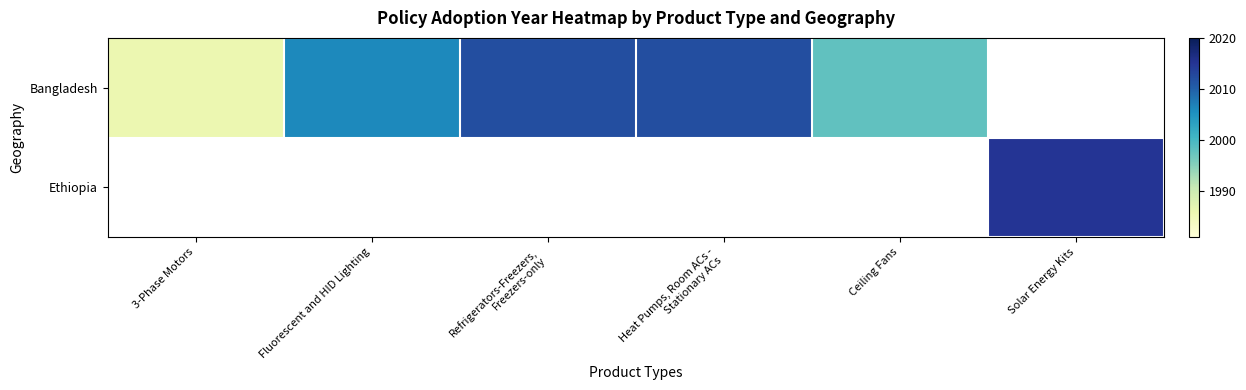

Between Fluorescent and HID Lighting and Refrigerators-Freezers, Freezers-only, which series saw the biggest shift?

Bangladesh